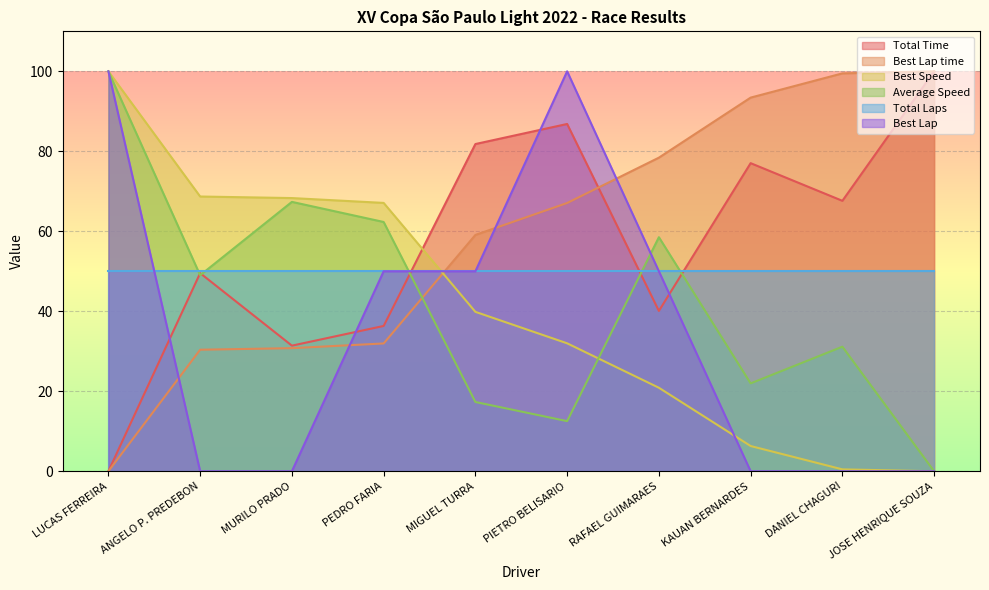

The Best Lap time series shows 93.4 at KAUAN BERNARDES. True or false?

True